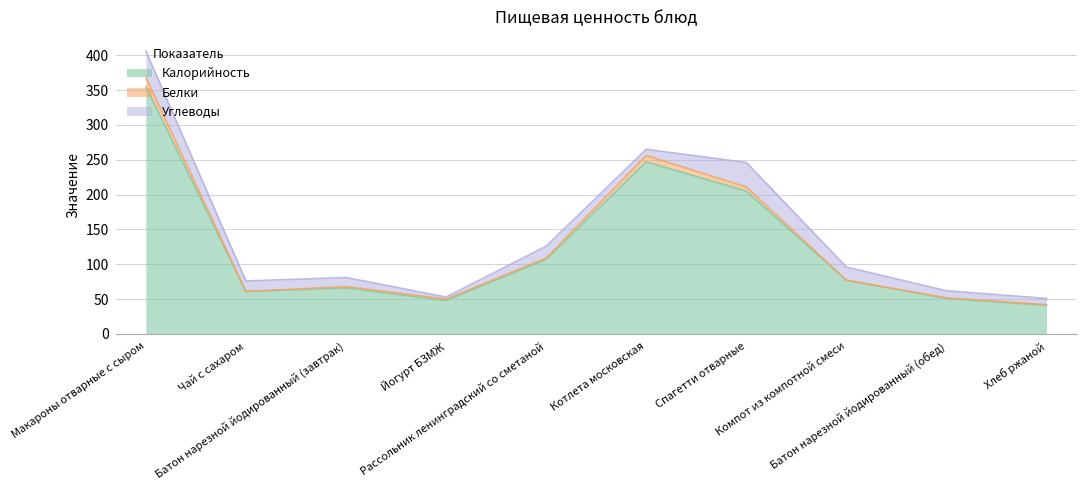

Reading left to right, transcribe all the data shown in this chart.

Калорийность: 355	61	66	48	107	247	205	77	51	41
Белки: 13	0	2	2	2	9	6	0	1	1
Углеводы: 38	15	13	3	17	9	35	19	10	9